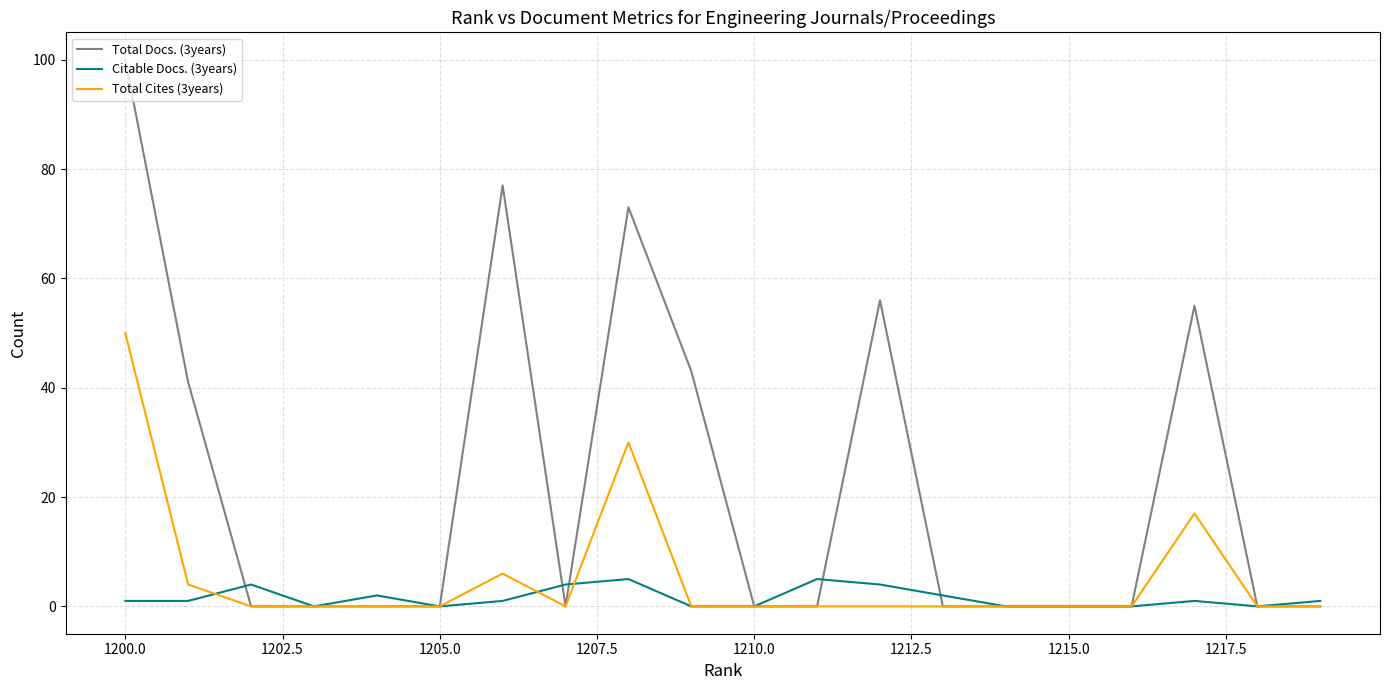

True or false: Citable Docs. (3years) and Total Cites (3years) cross at least once.

True